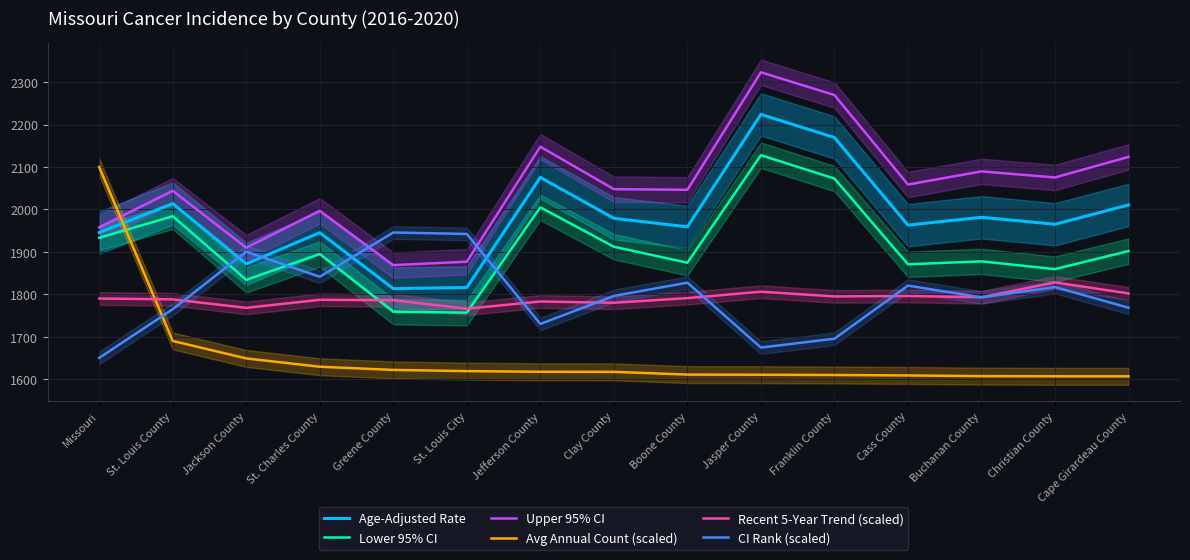

Reading right to left, transcribe all the data shown in this chart.

Age-Adjusted Rate: 2010.6	1965.1	1981.5	1963.0	2169.6	2224.0	1959.0	1979.1	2075.5	1816.0	1813.3	1945.3	1871.7	2013.8	1945.5
Lower 95% CI: 1901.9	1859.3	1877.6	1870.7	2072.8	2127.9	1874.4	1912.1	2004.9	1756.7	1759.0	1894.9	1834.0	1984.0	1933.2
Upper 95% CI: 2123.9	2075.4	2089.7	2058.7	2269.7	2323.3	2046.3	2047.8	2147.9	1876.8	1868.7	1996.8	1909.9	2044.0	1957.7
Avg Annual Count (scaled): 1606.6	1606.7	1607.0	1608.7	1609.7	1610.3	1610.7	1617.1	1617.3	1618.8	1621.7	1629.2	1648.8	1690.0	2100.0
Recent 5-Year Trend (scaled): 1802.0	1828.0	1793.0	1796.0	1795.0	1806.0	1791.0	1780.0	1783.0	1766.0	1786.0	1787.0	1768.0	1788.0	1790.0
CI Rank (scaled): 1768.3	1817.0	1792.6	1820.4	1695.2	1674.3	1827.4	1796.1	1730.0	1942.2	1945.7	1841.3	1900.4	1764.8	1650.0